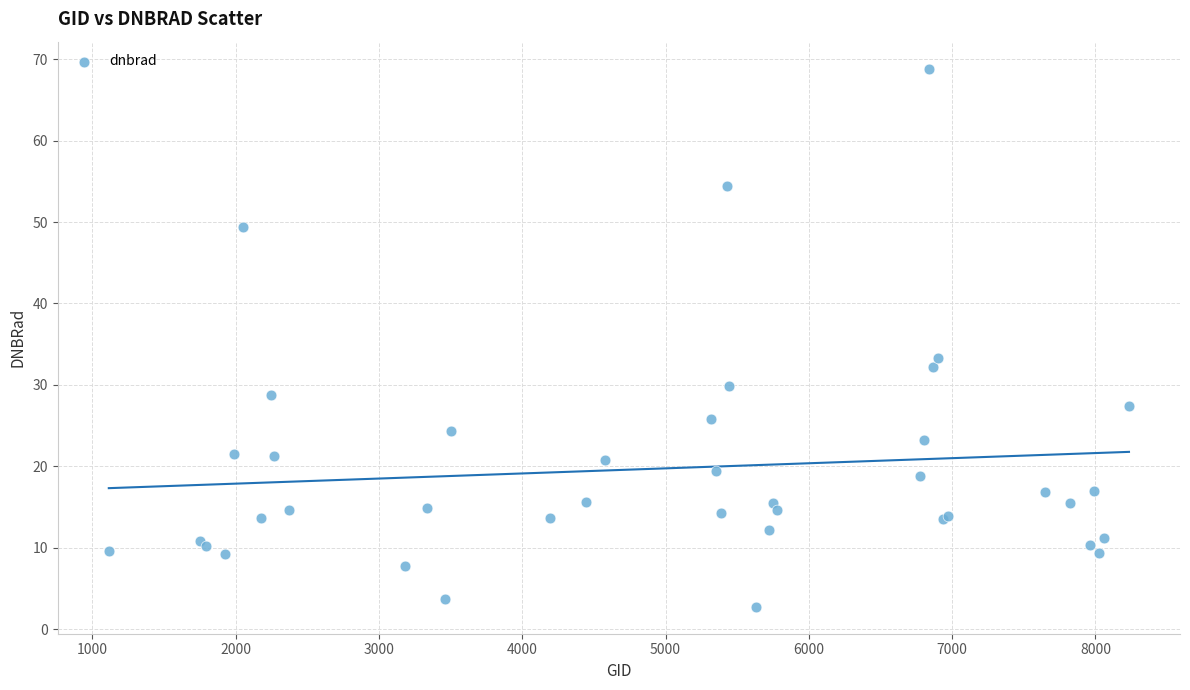

What Y value in the scatter plot is closest to 35?

33.3